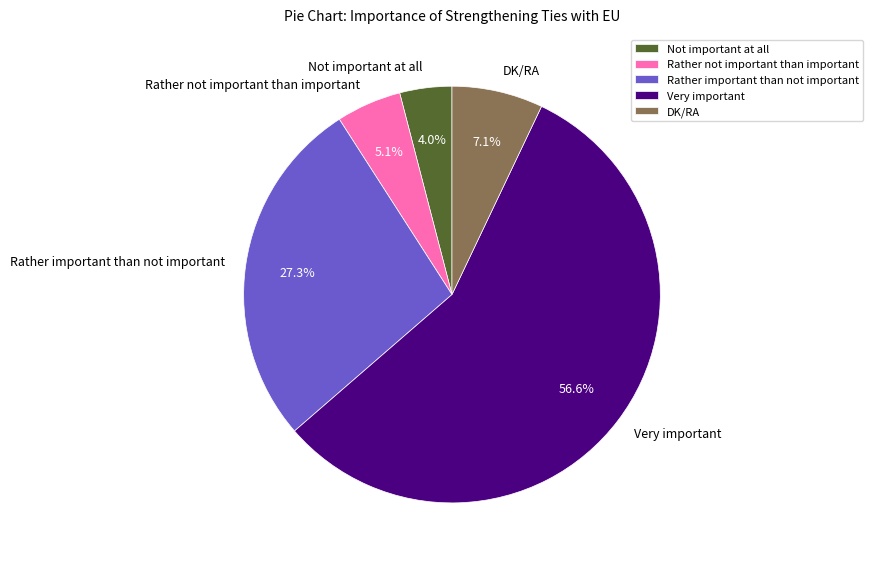

Does Very important account for over 50% of the chart?

Yes